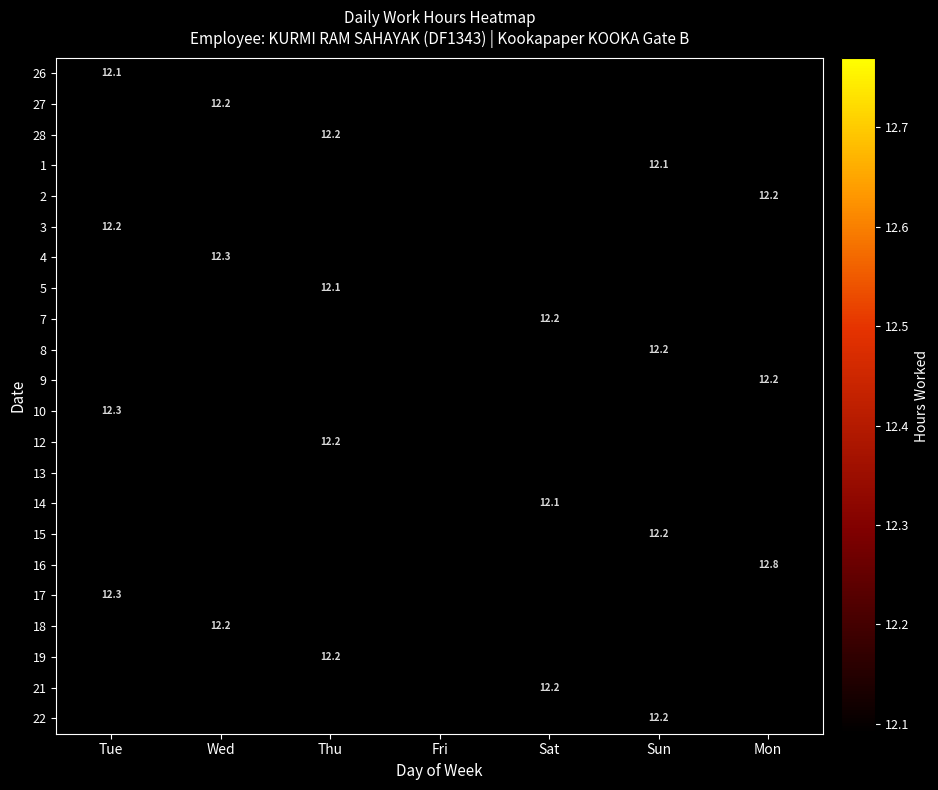

What is the minimum value shown in the chart?

12.1